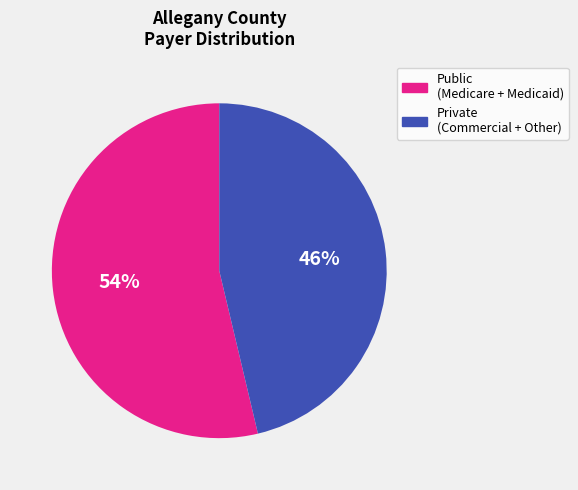

Which slice is the smallest?

Private (Commercial + Other)